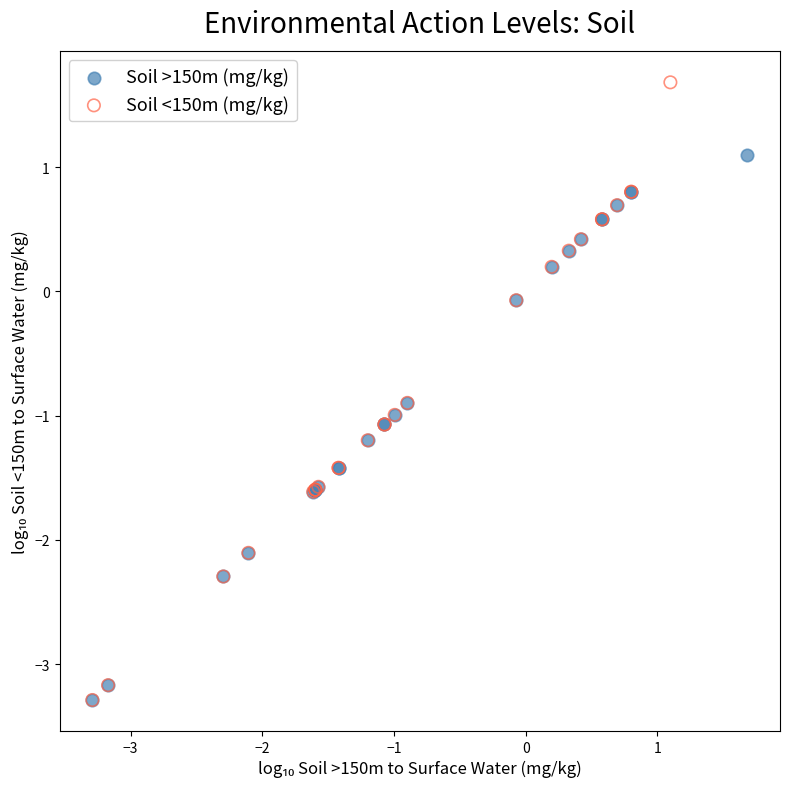

Which series reaches the maximum Y coordinate?

Soil <150m (mg/kg)